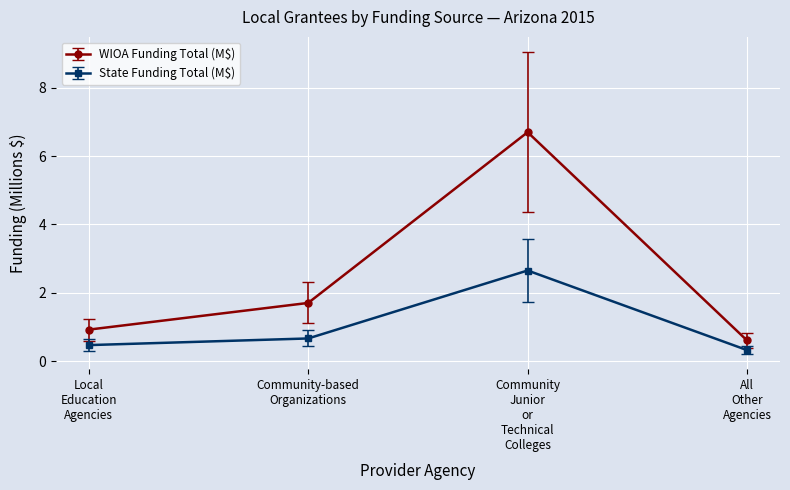

True or false: WIOA Funding Total (M$) has more than 0 interior local peaks.

True